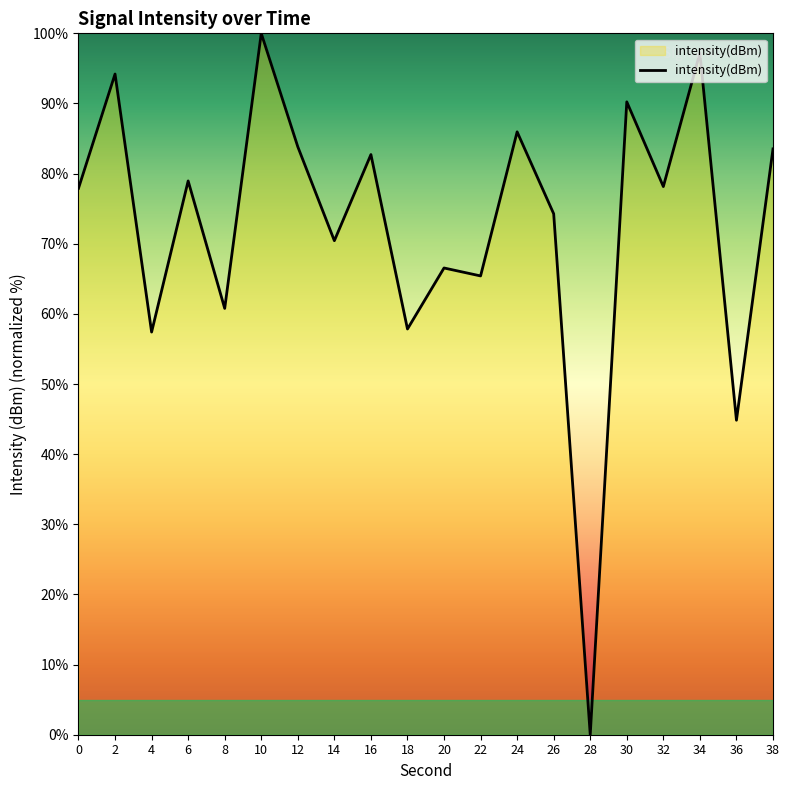

True or false: the data shows 109.7 at 16.

False